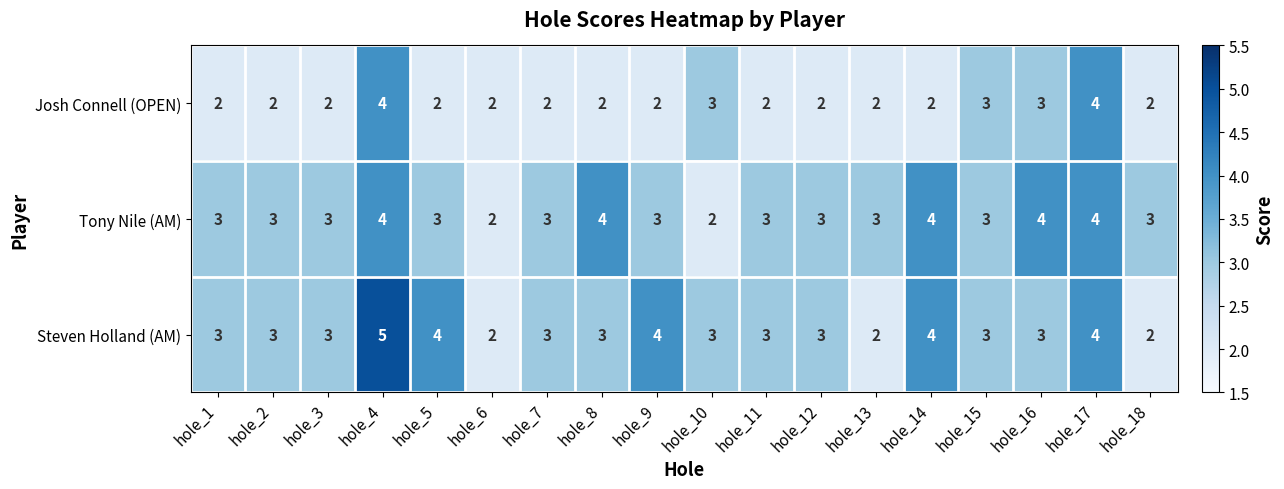

At which category is the sum across all series the highest?

hole_4